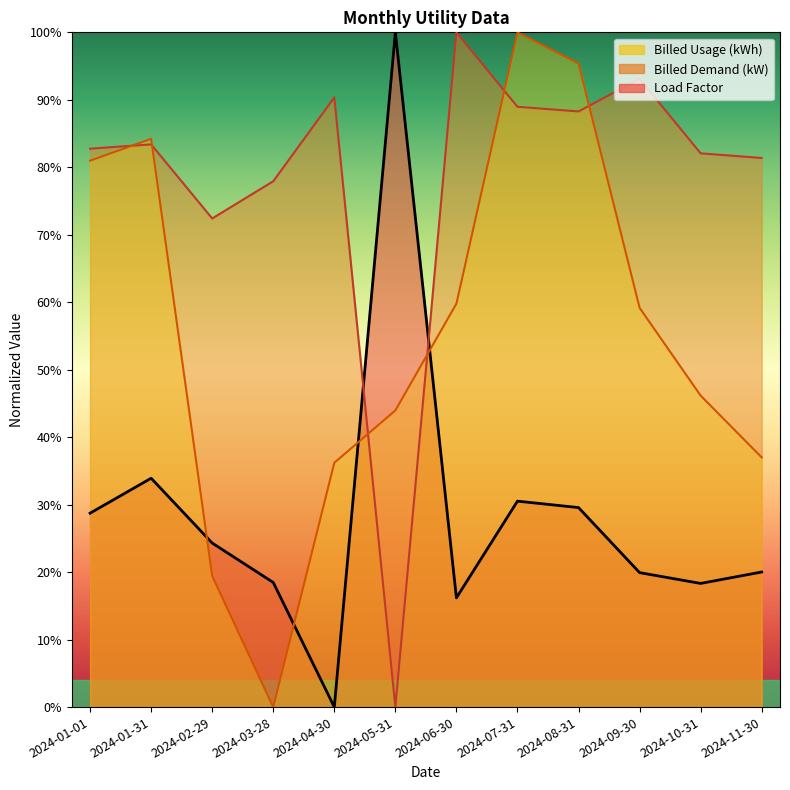

Between 2024-09-30 and 2024-07-31, which is larger?

2024-07-31